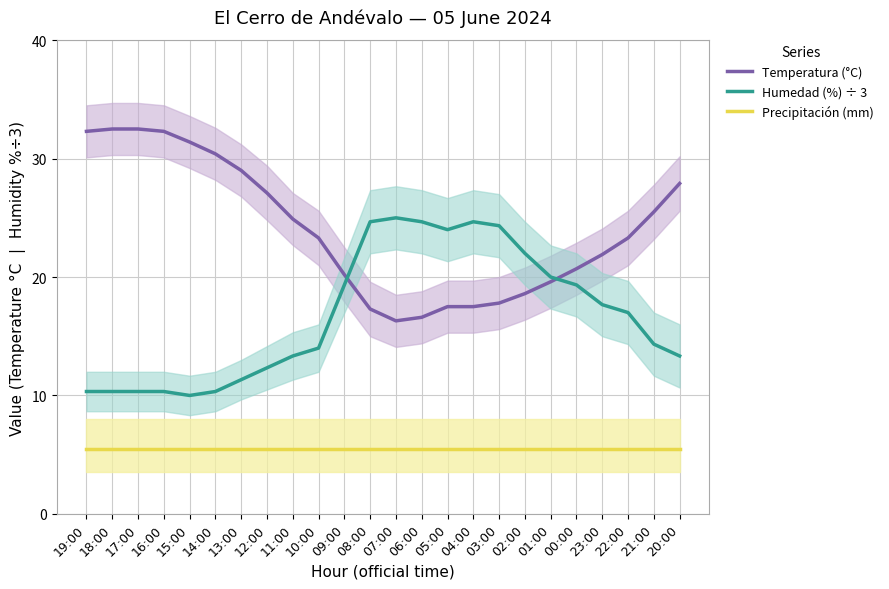

Where does the Temperatura (°C) series first go above 23?

19:00